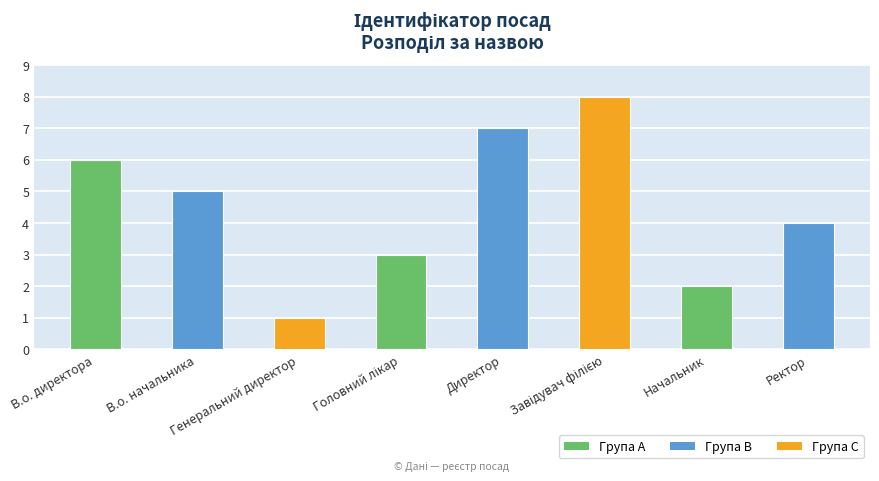

How many data points does each series have?

8